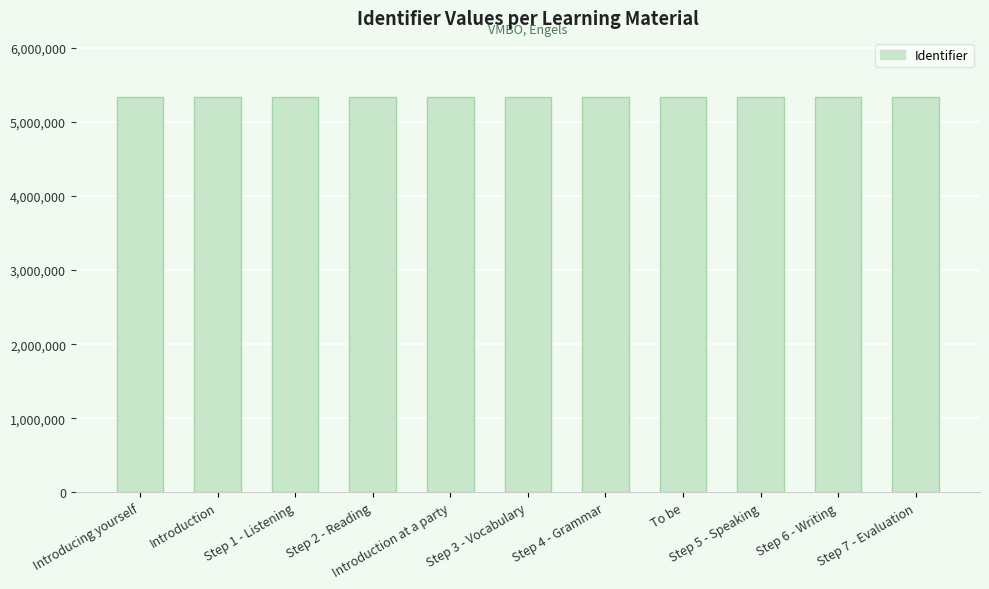

What is the minimum value shown in the chart?

5331695